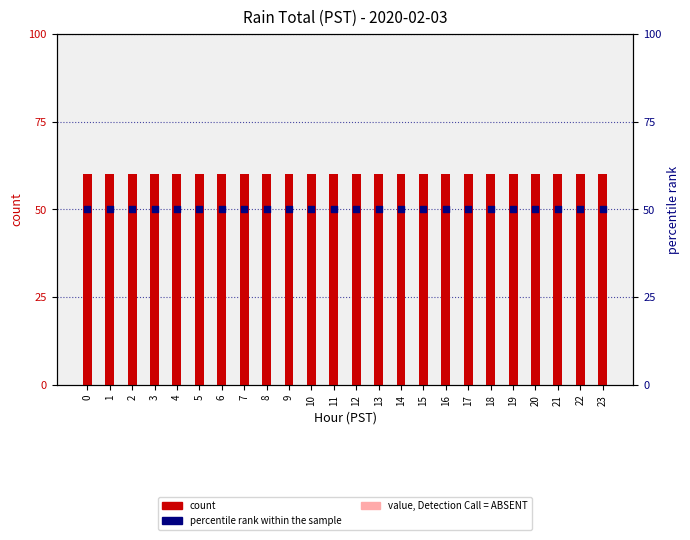

At how many categories does at least one series exceed 3?

24